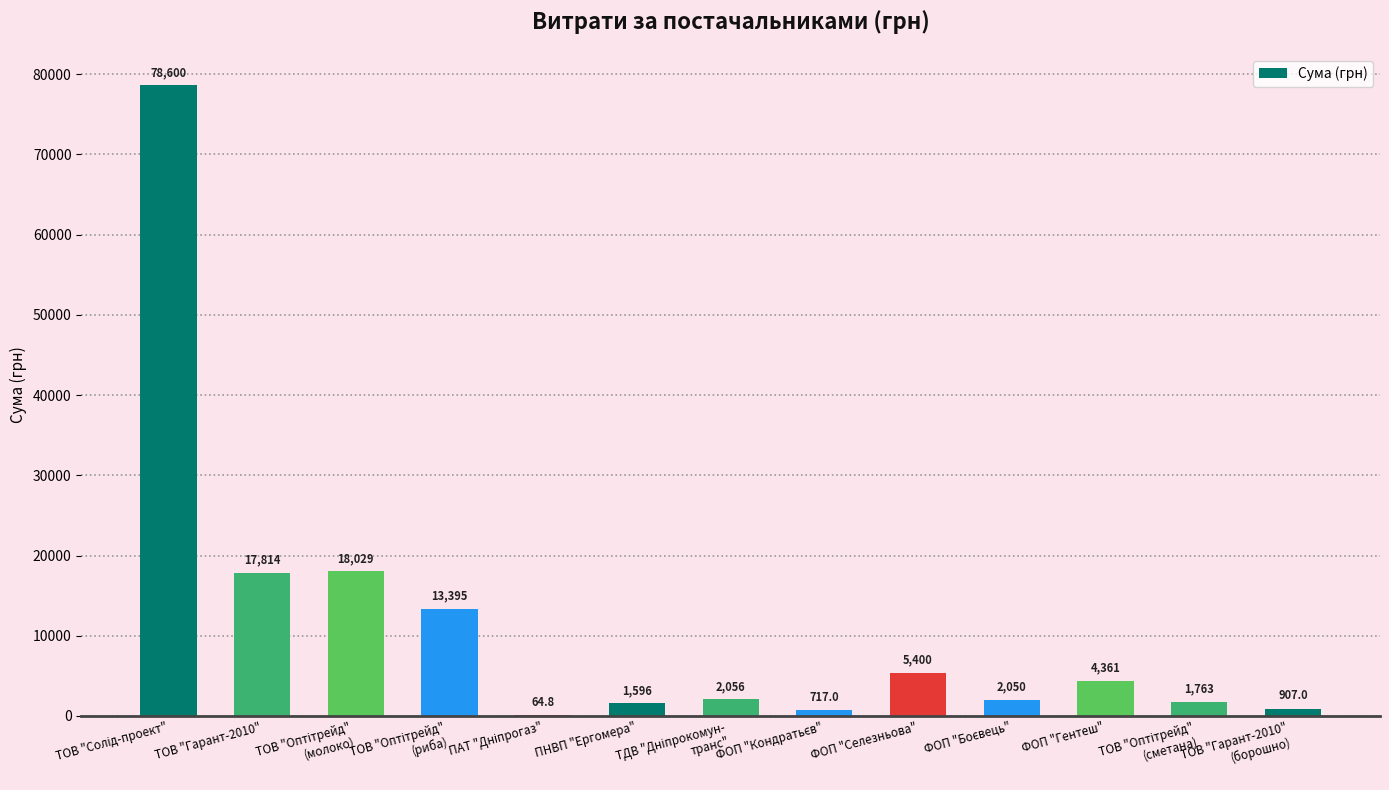

Which has a higher value, ТОВ "Гарант-2010" or ФОП "Селезньова"?

ТОВ "Гарант-2010"